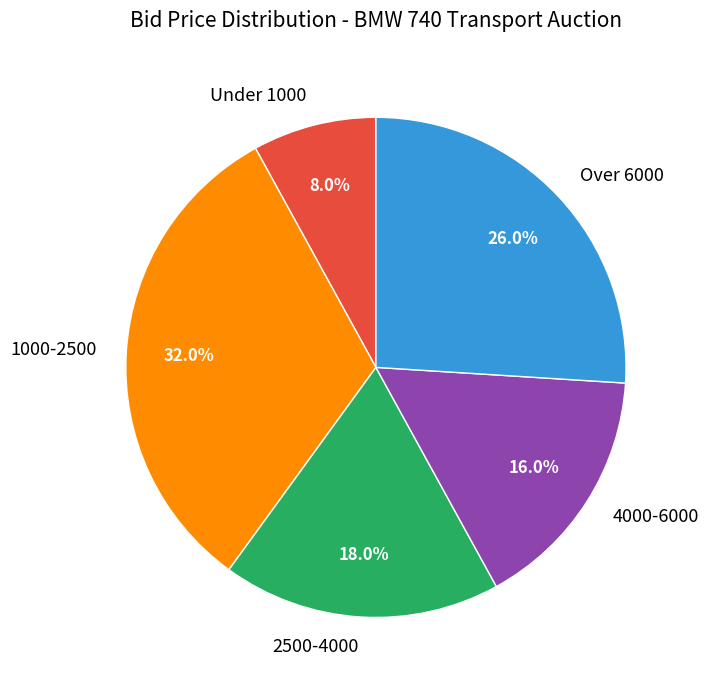

To the nearest percent, what is the difference between the largest and smallest slice percentages?

24%